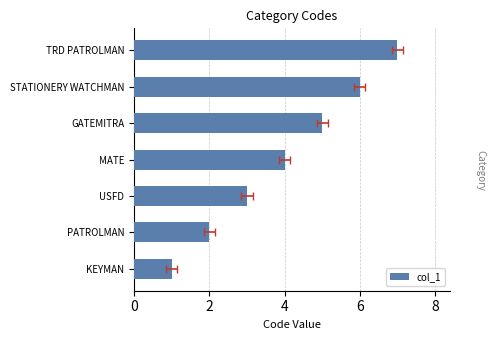

Does the chart contain stacked bars?

No